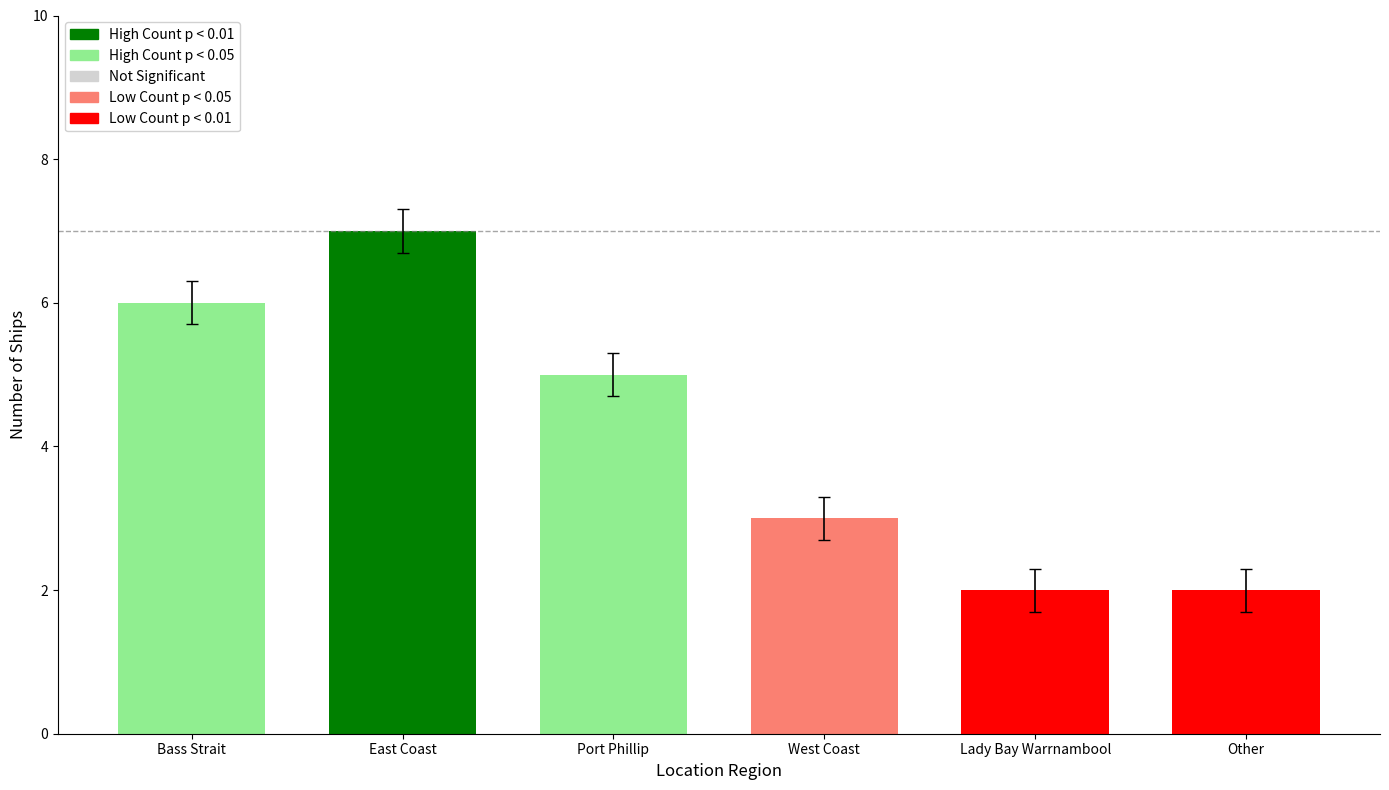

Reading right to left, what are all the values shown in this chart?

2	2	3	5	7	6